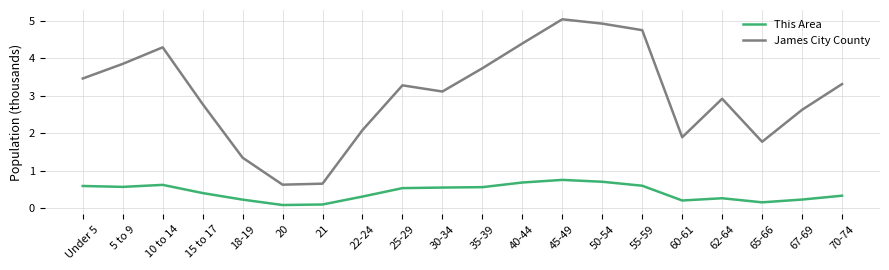

The value of James City County at 62-64 is 2.9. True or false?

True